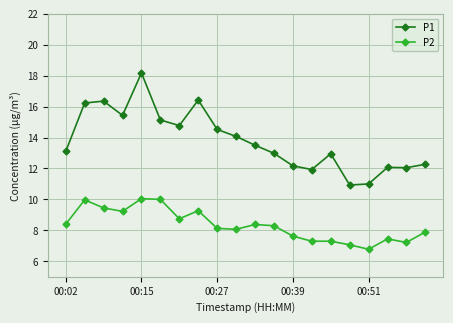

True or false: P1 and P2 cross at least once.

False